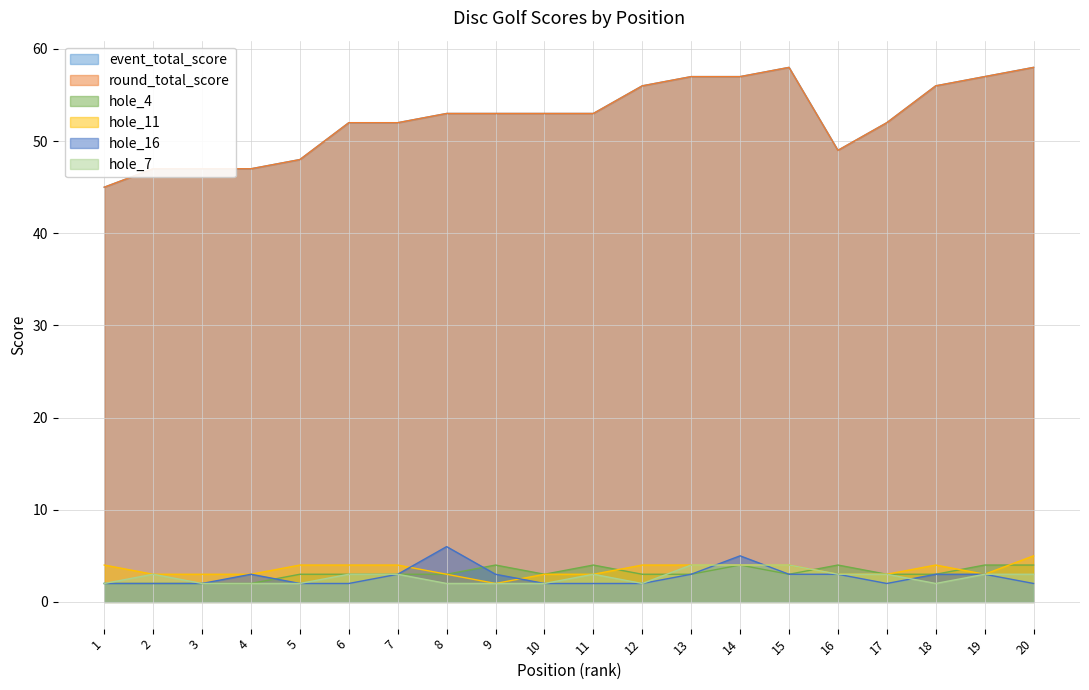

True or false: hole_16 has more than 2 interior local peaks.

True